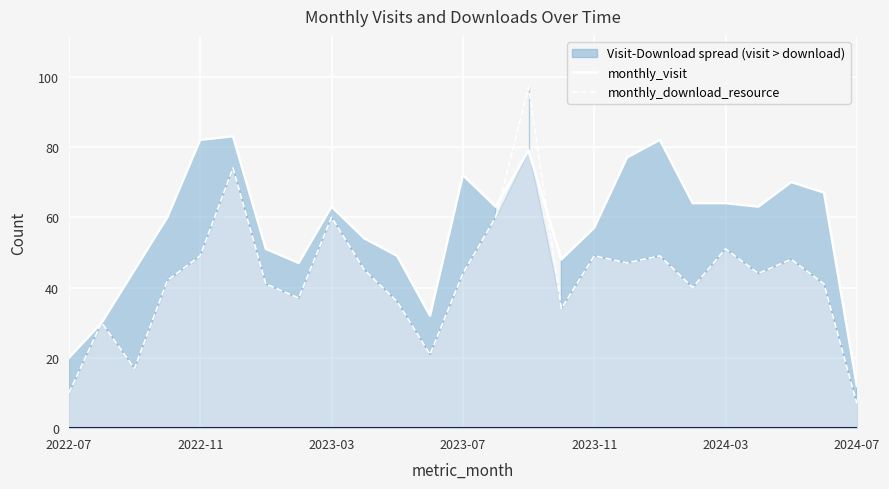

Which series ends up on top after the final intersection of monthly_download_resource and monthly_visit?

monthly_visit